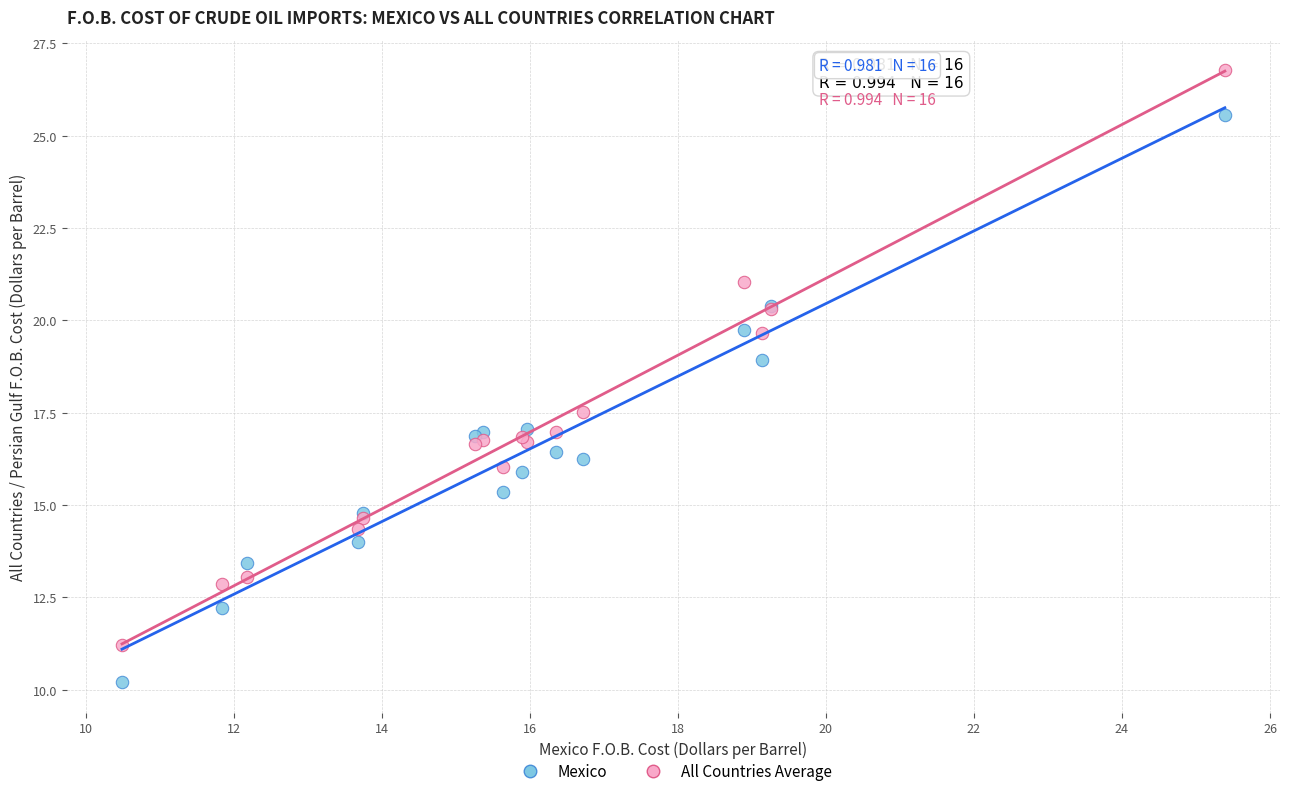

Across all series, what Y value is closest to 18?

17.5